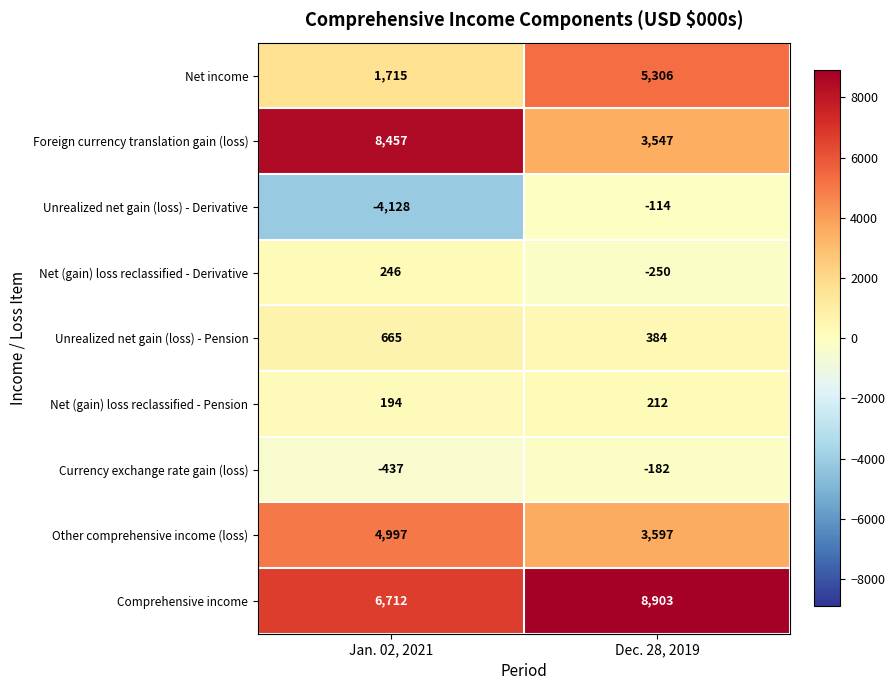

What is the total value across all series at Dec. 28, 2019?

21403